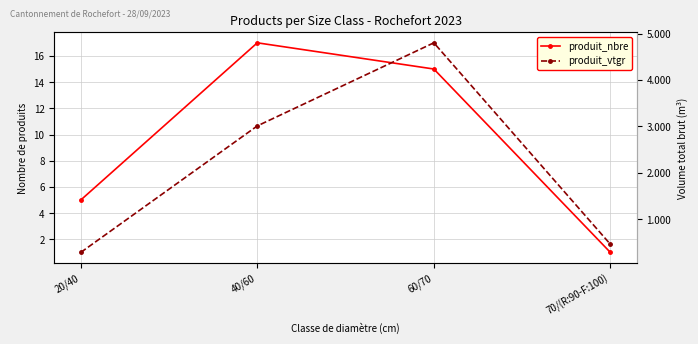

At which category is the sum across all series the highest?

40/60